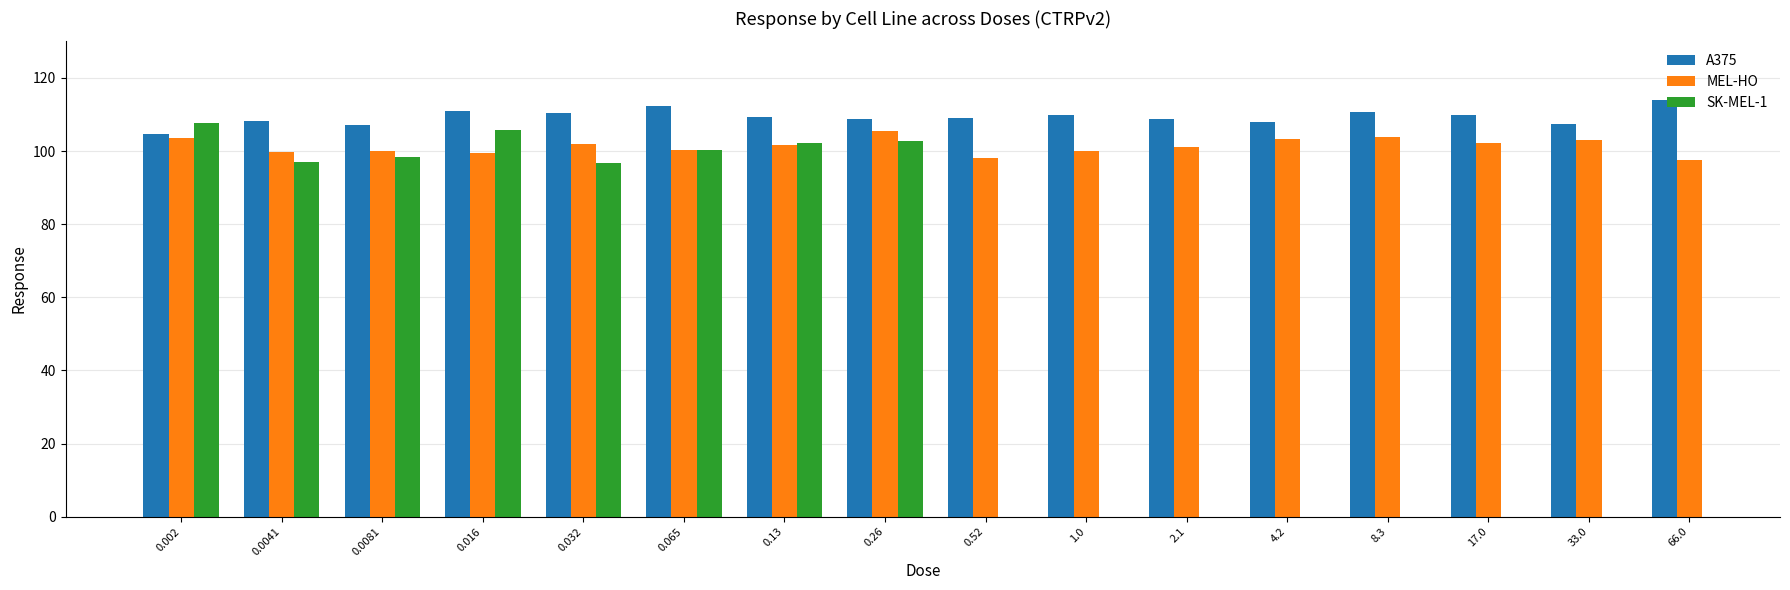

At which label does MEL-HO reach its minimum?

66.0